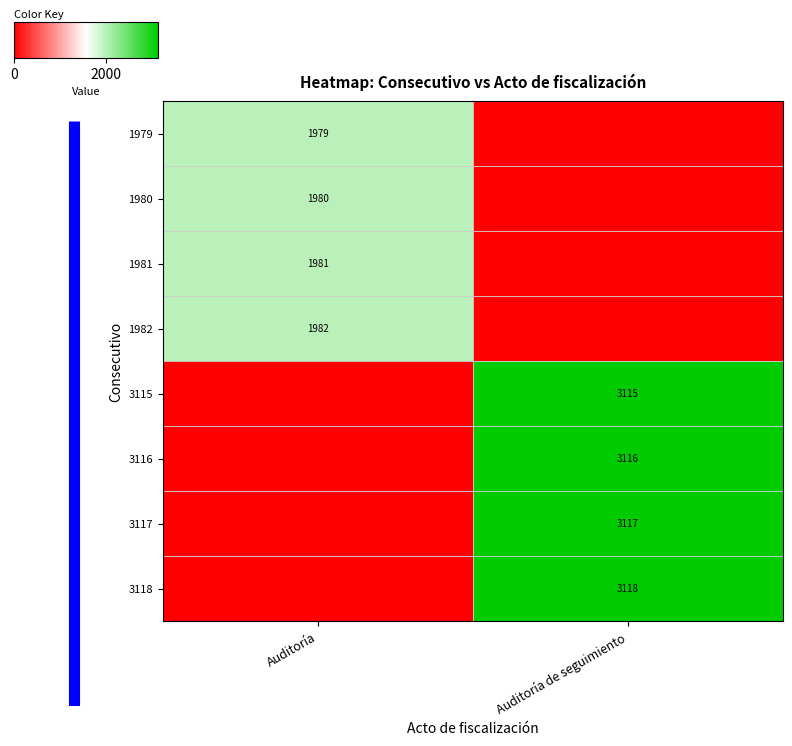

The 1979 series shows 2825 at Auditoría. True or false?

False